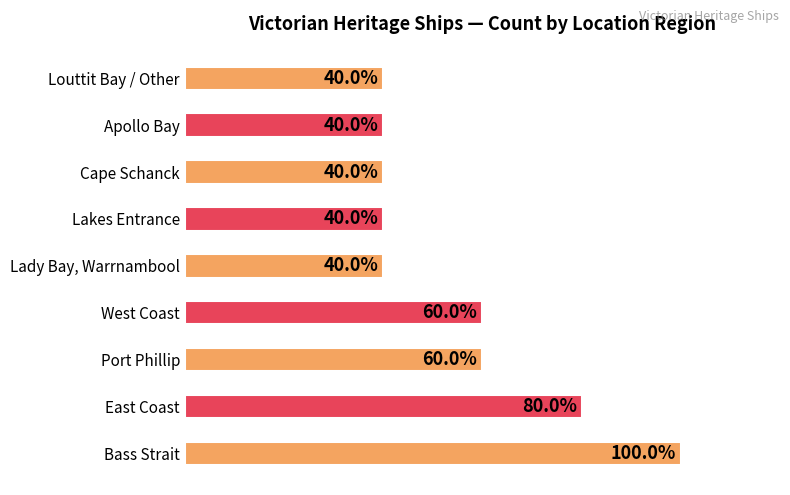

What is the sum of all values?

25